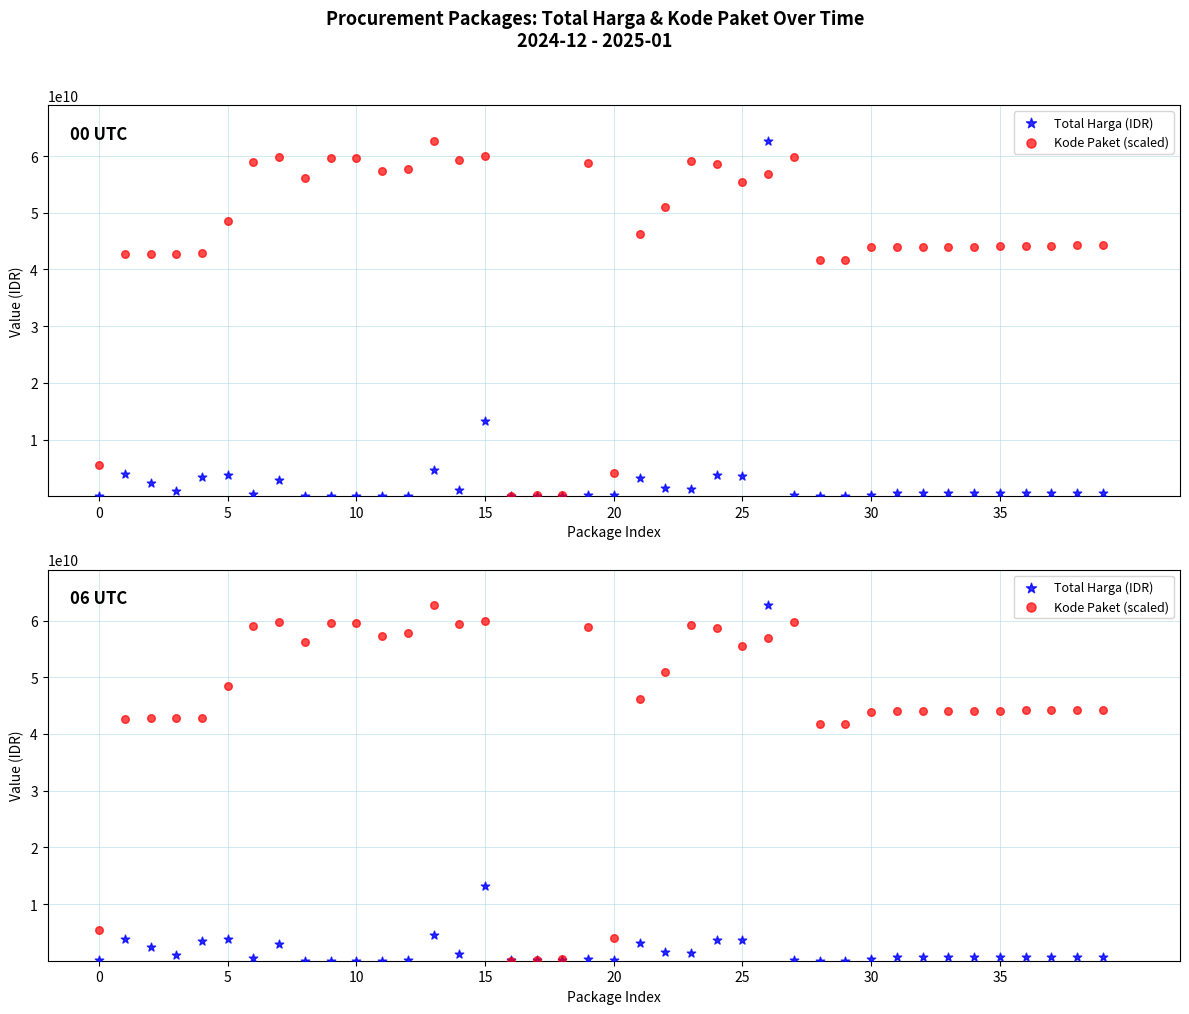

What are all the series names shown in the legend?

Total Harga (IDR), Kode Paket (scaled)